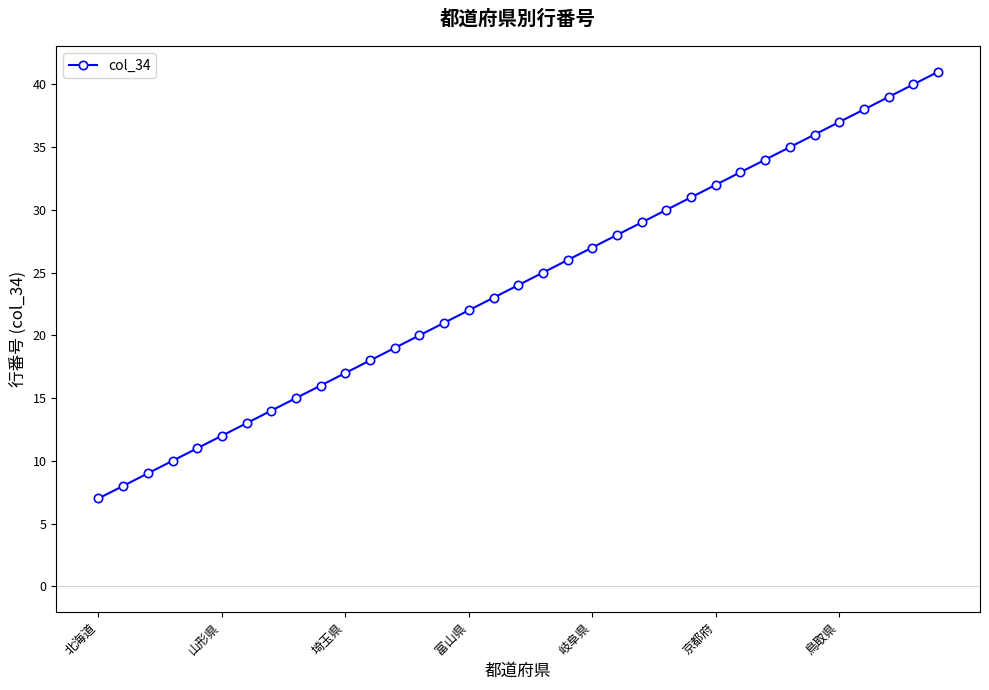

What is the maximum value shown in the chart?

41